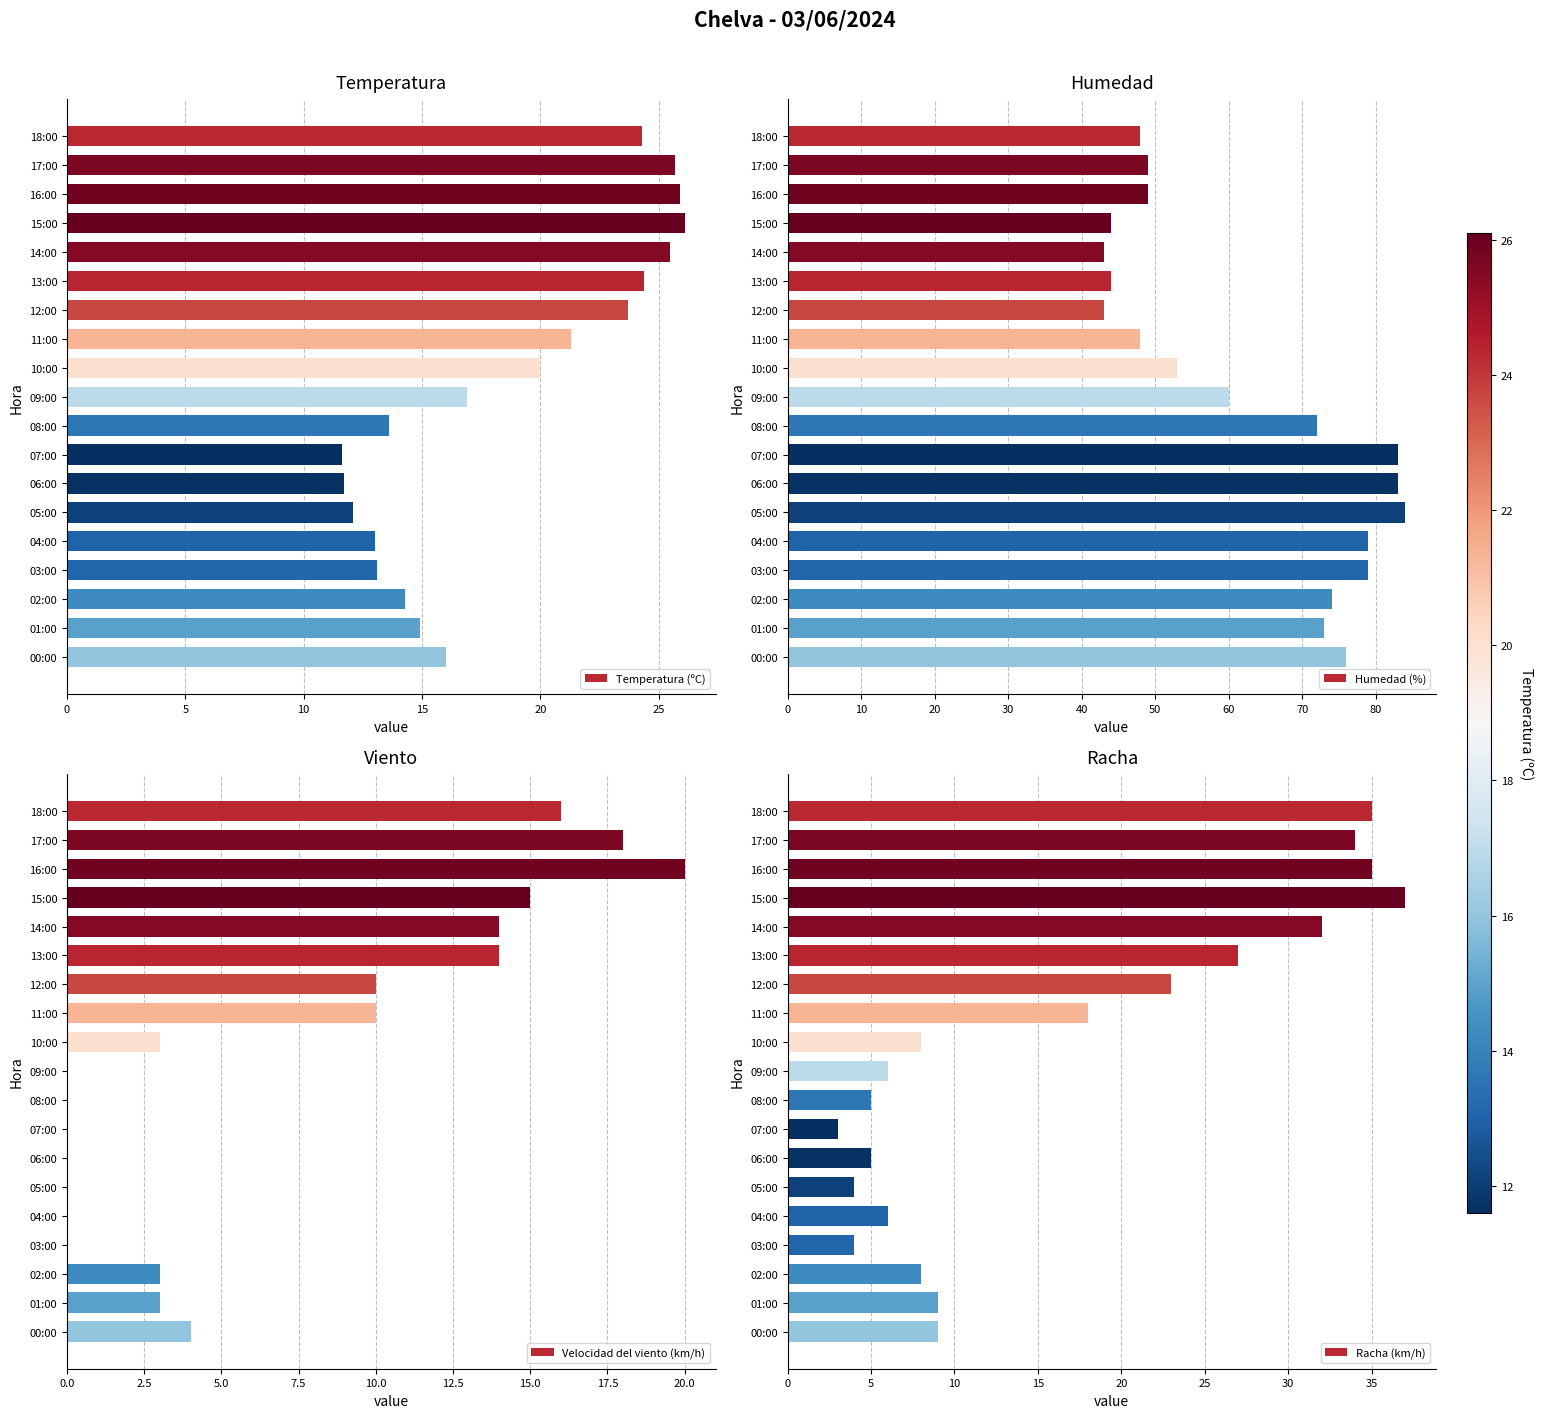

What is the difference between the maximum and minimum values in the Temperatura (ºC) series?

14.5